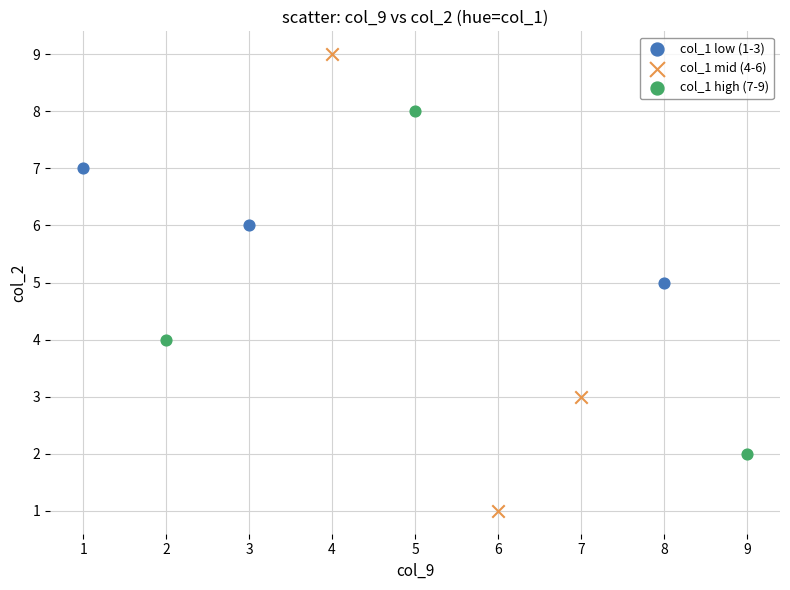

Which series contains the highest Y value?

col_1 mid (4-6)